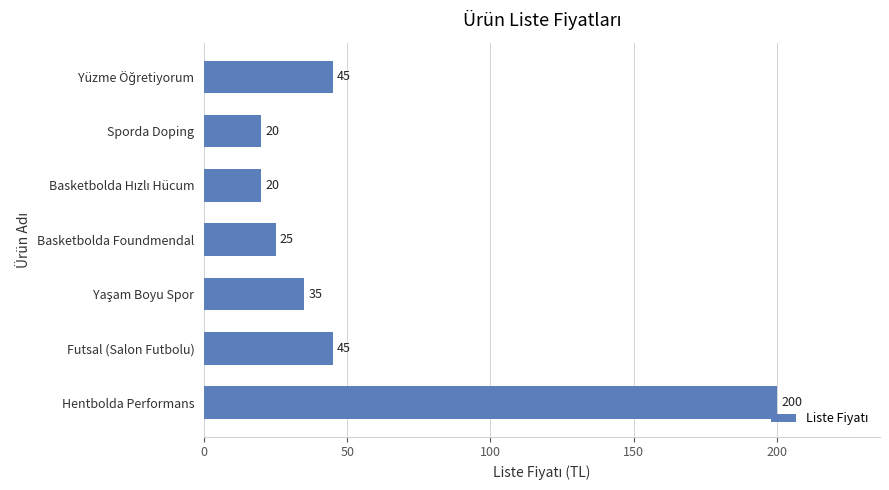

How many distinct data groups are displayed?

1